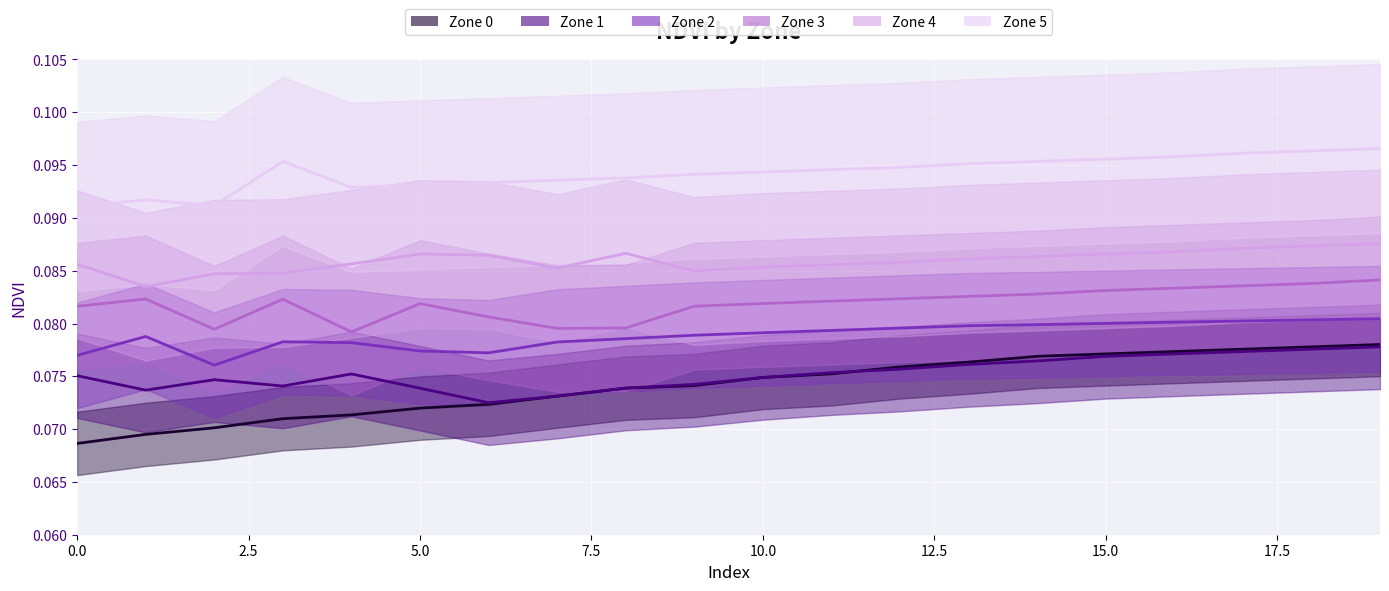

True or false: Zone 4 and Zone 2 cross at least once.

False